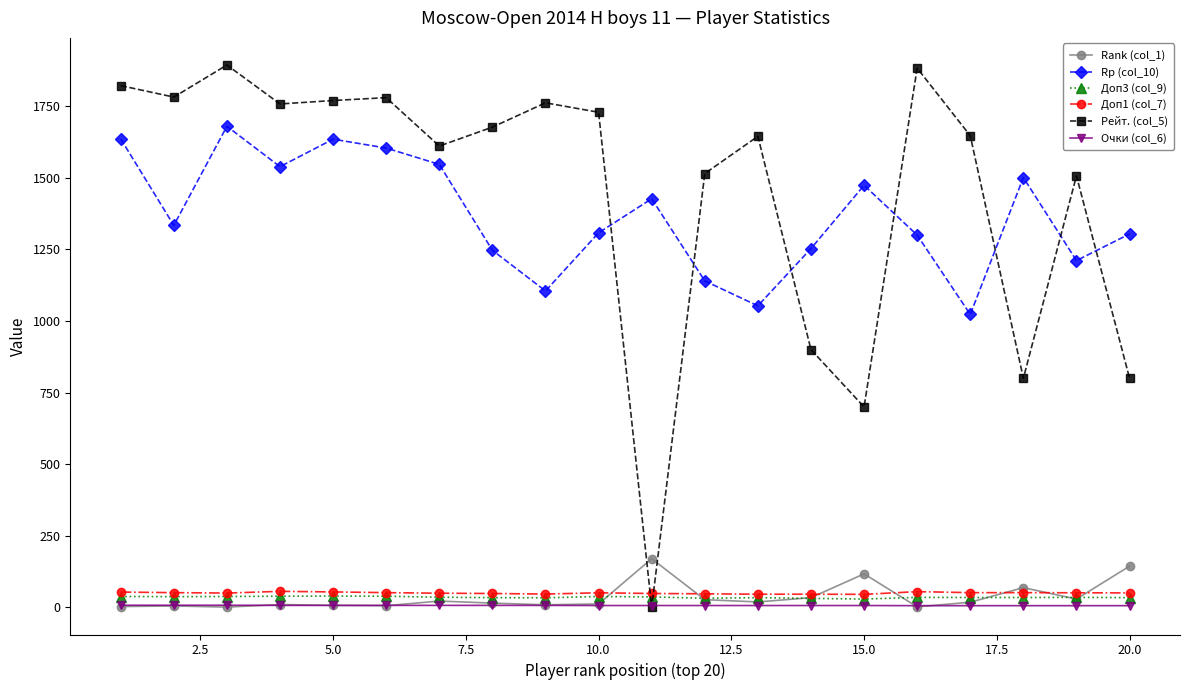

What is the value of the Рейт. (col_5) point at the 1st from the left?

1822.0